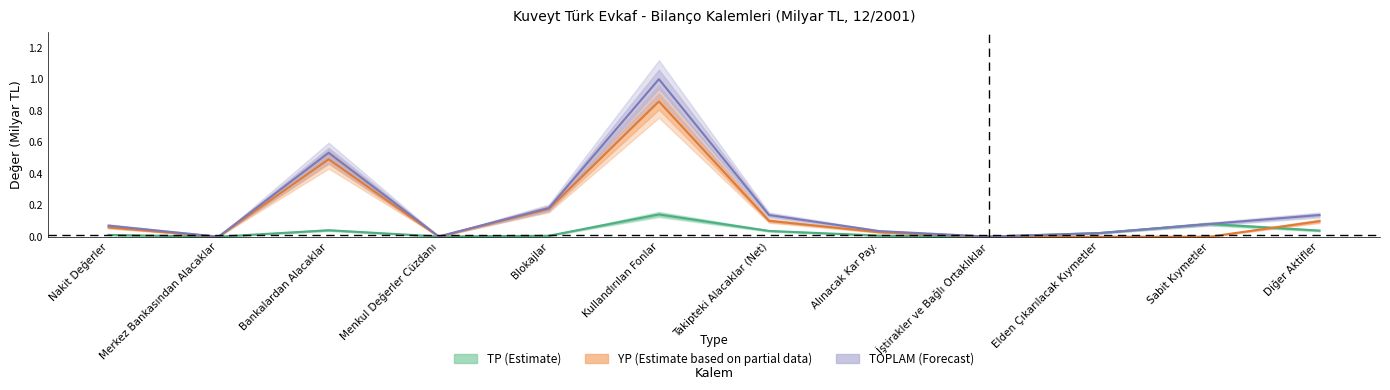

What is the label of the 1st point from the right?

Diğer Aktifler